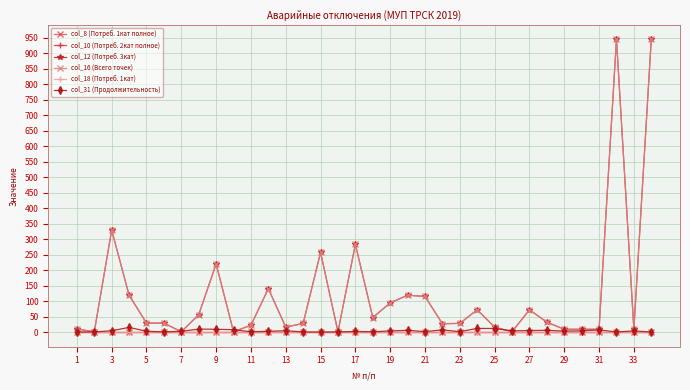

Rank the series by their maximum value, from highest to lowest.

col_12 (Потреб. 3кат), col_16 (Всего точек), col_31 (Продолжительность), col_8 (Потреб. 1кат полное), col_10 (Потреб. 2кат полное), col_18 (Потреб. 1кат)